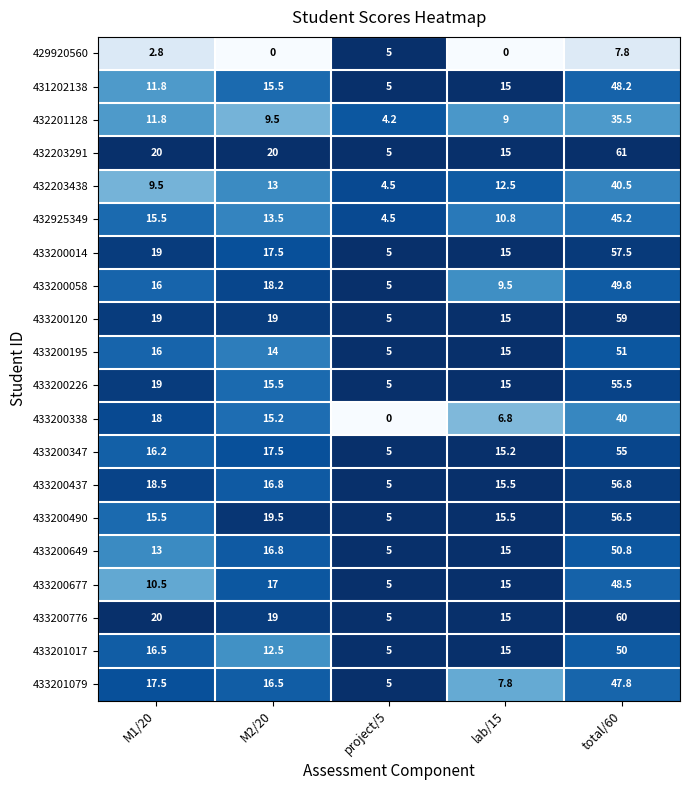

Is the value of 433200338 at project/5 greater than the value of 432201128 at project/5?

No